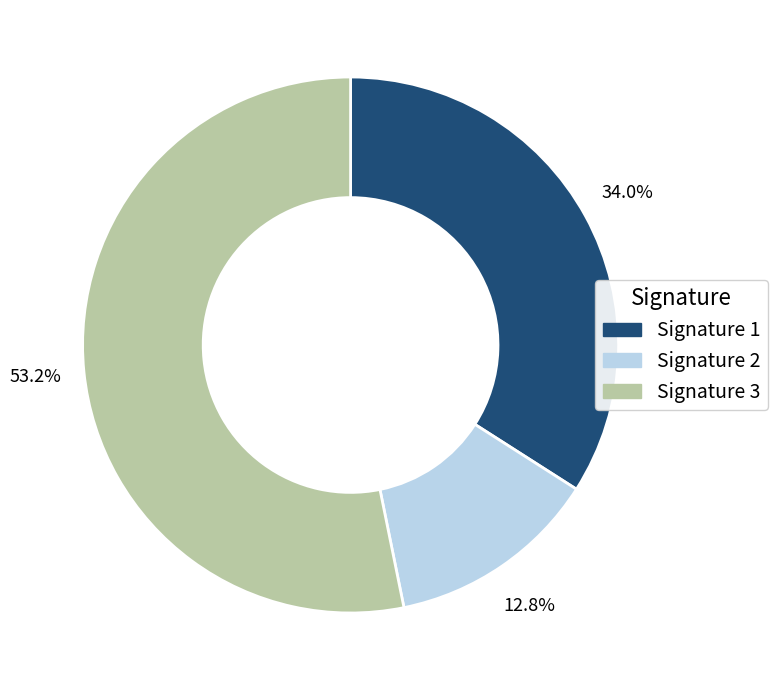

To the nearest percent, what is the average slice percentage?

33%